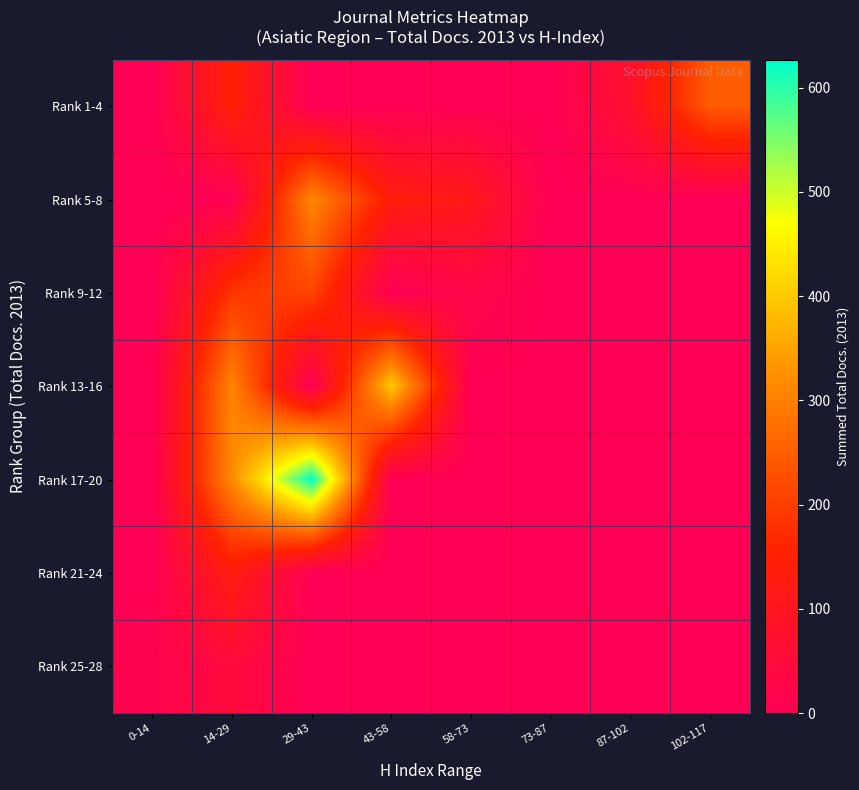

At how many categories does at least one series exceed 530?

1